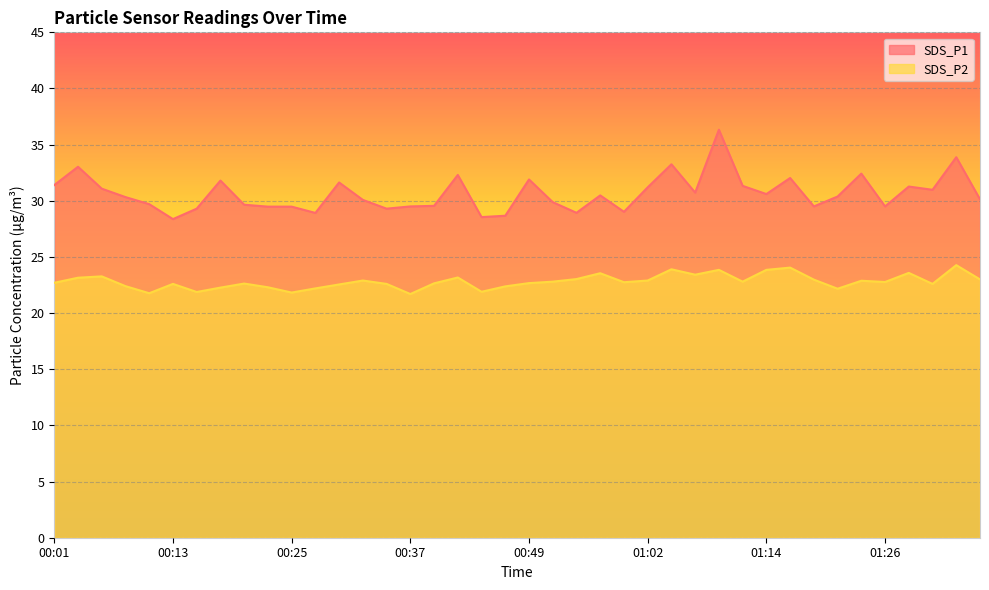

True or false: SDS_P2 and SDS_P1 cross at least once.

False